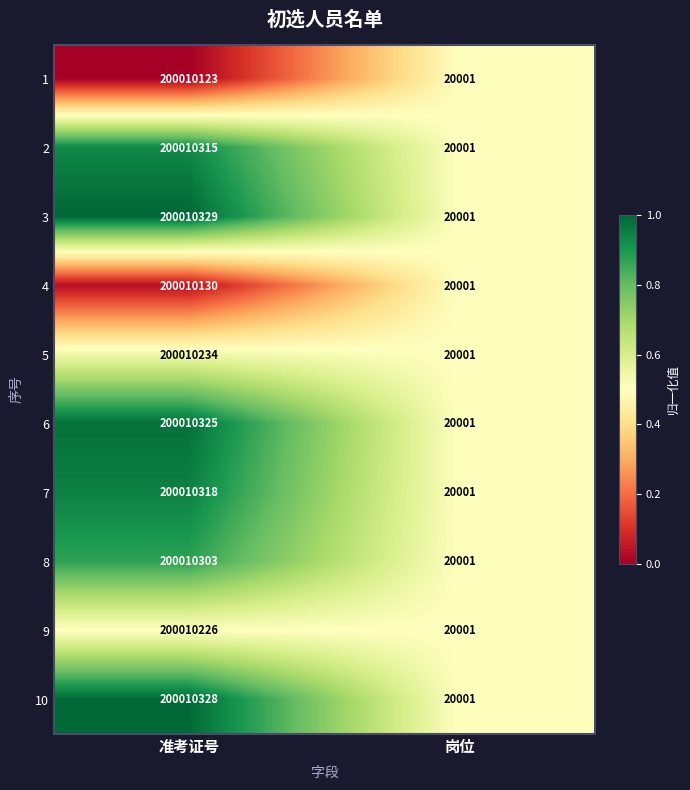

Is the value of 6 at 准考证号 greater than the value of 5 at 准考证号?

Yes